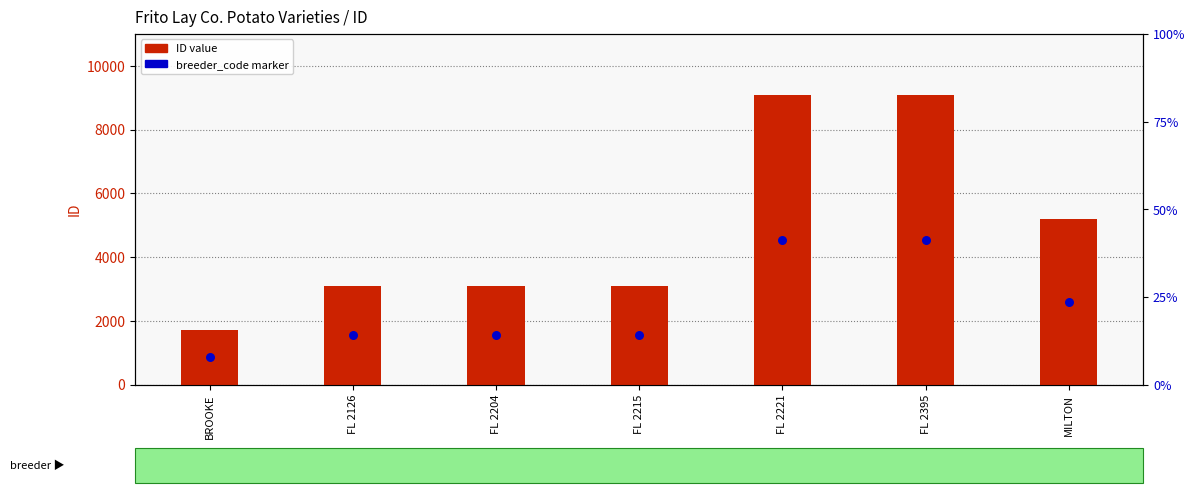

What is the change in value from FL 2126 to FL 2215?

+3